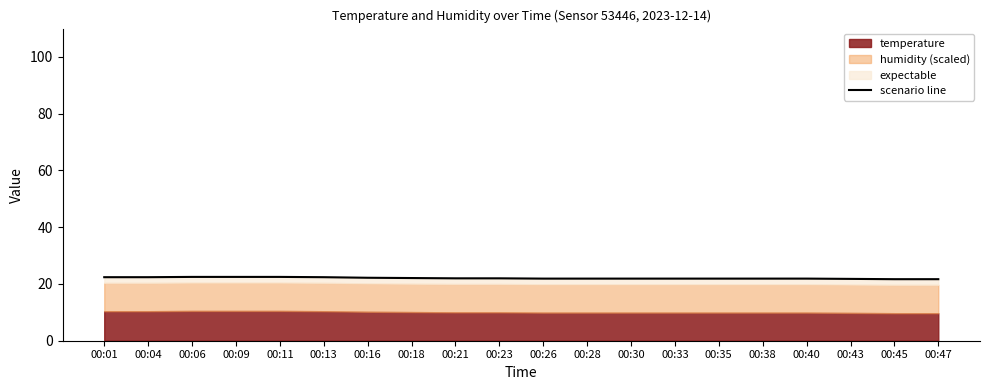

Reading left to right, list all the values displayed in this chart.

22.4	22.4	22.5	22.5	22.5	22.4	22.2	22.1	22.0	22.0	21.9	21.9	21.9	21.9	21.9	21.9	21.9	21.8	21.7	21.7